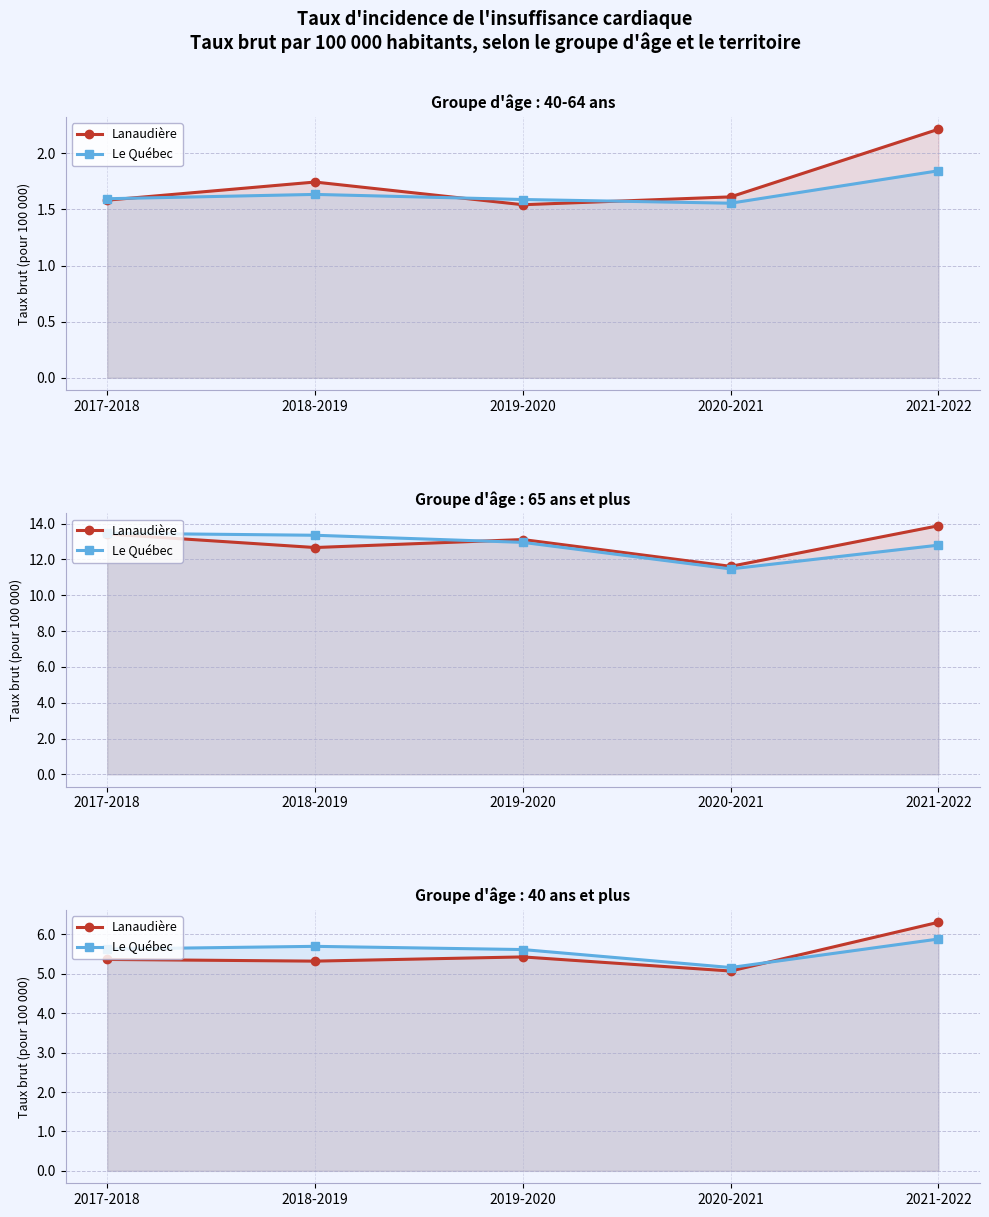

Rank the series at 2020-2021 from highest to lowest value.

Le Québec, Lanaudière